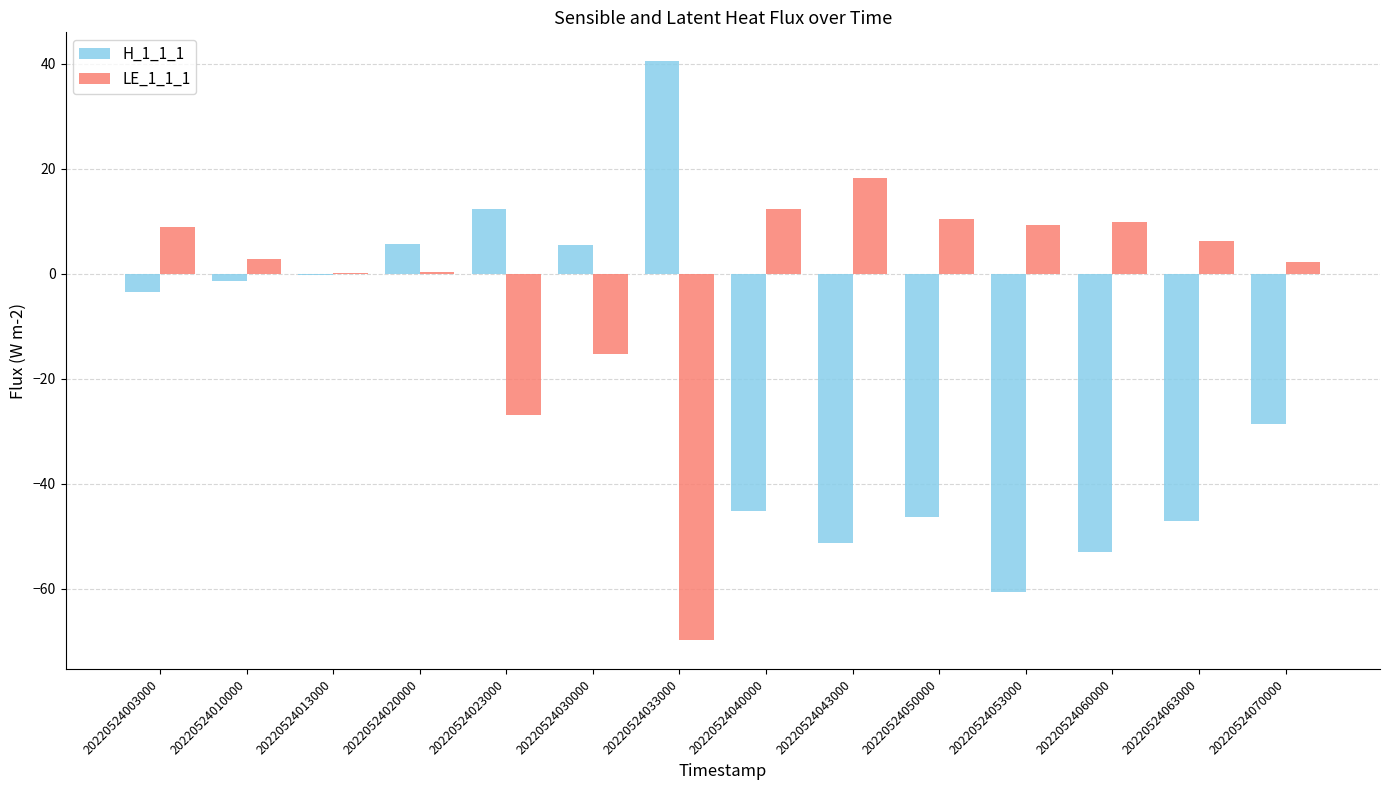

True or false: H_1_1_1 has a value of -23.2 at 20220524043000.

False